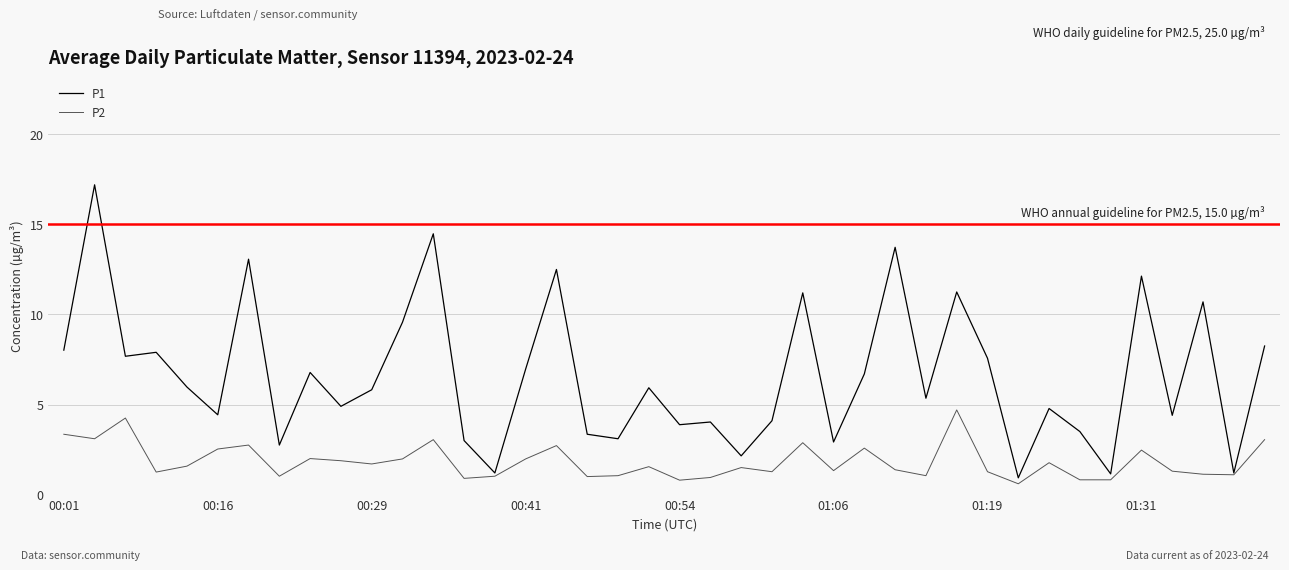

What is the minimum value shown in the chart?

0.6